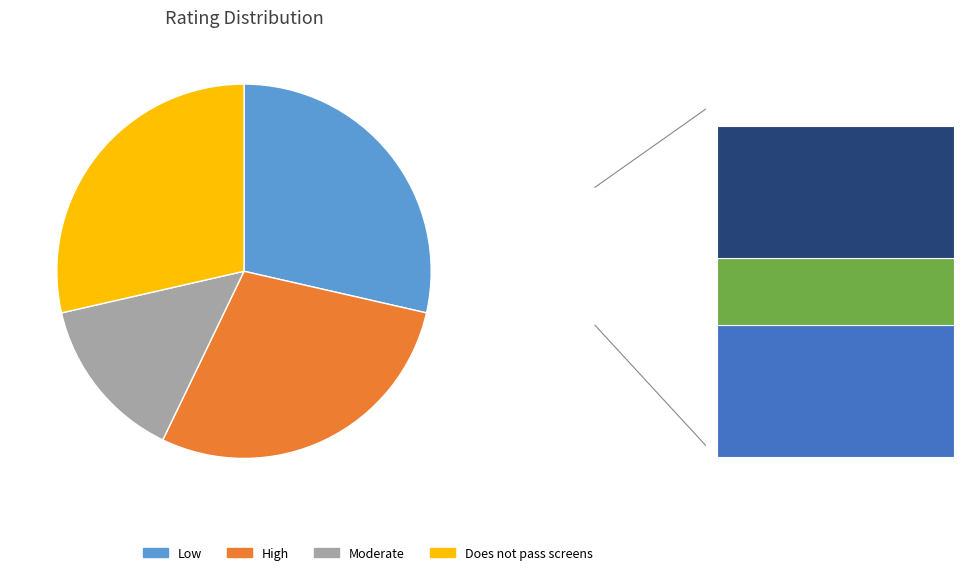

What percentage is NOT represented by Does not pass screens?

71.4%